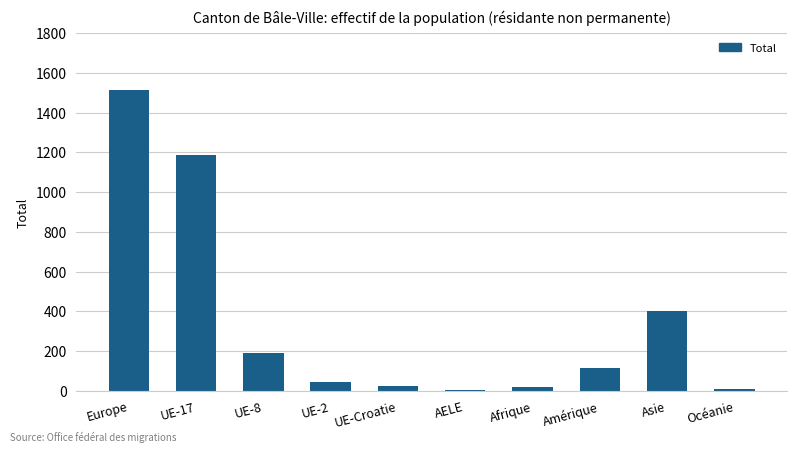

The value at UE-17 is 567. True or false?

False